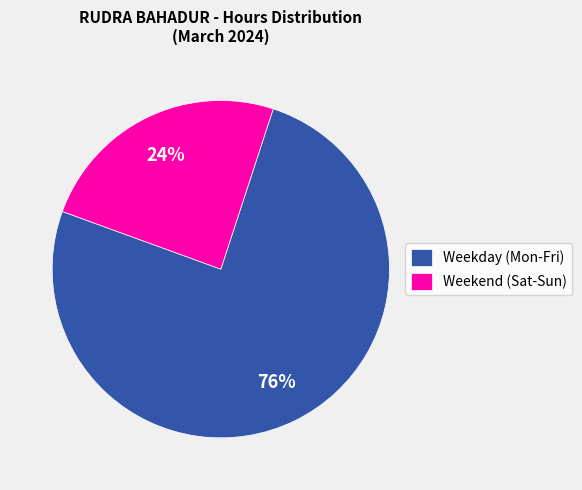

To the nearest percent, what percentage of the pie is Weekday (Mon-Fri)?

76%